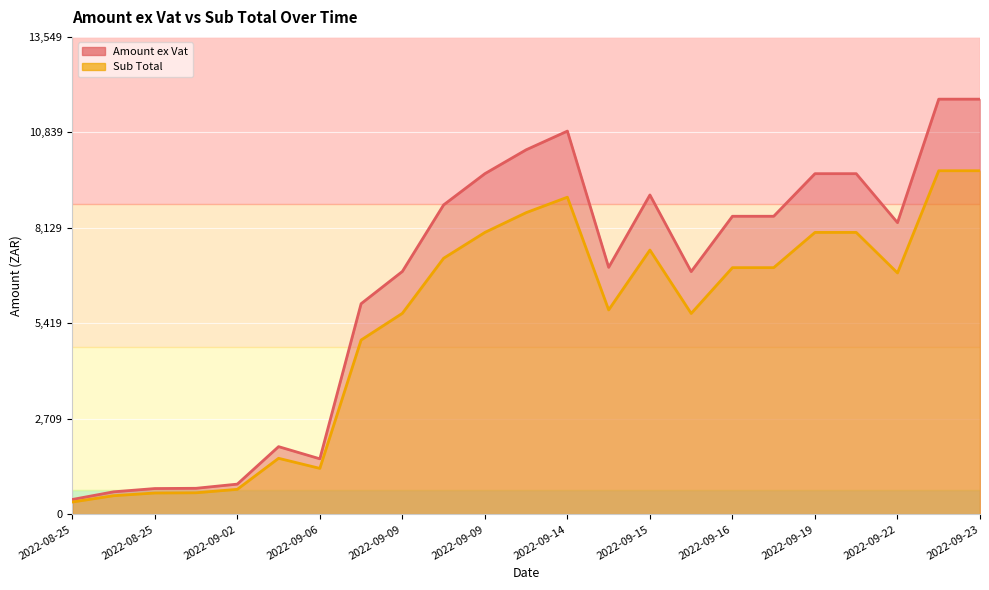

What is the label of the 8th point from the right?

2022-09-15